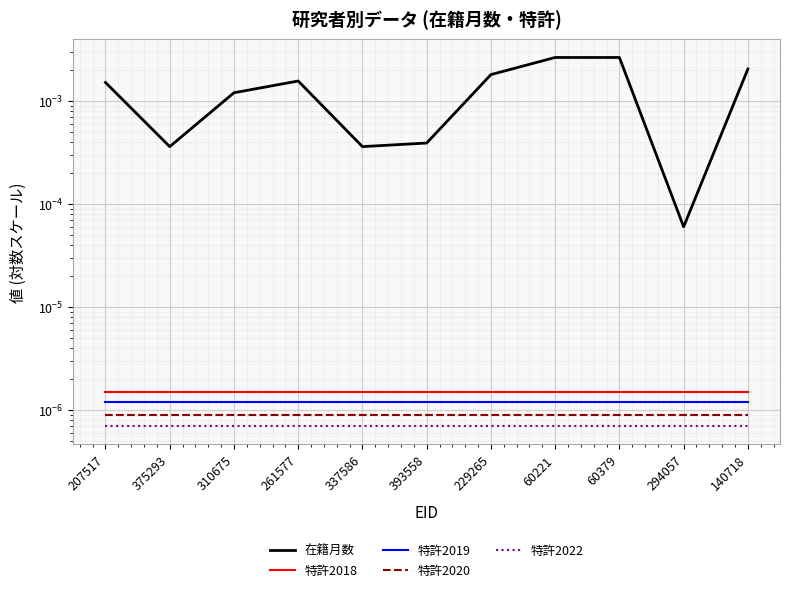

Does the chart display data point markers on the line(s)?

No